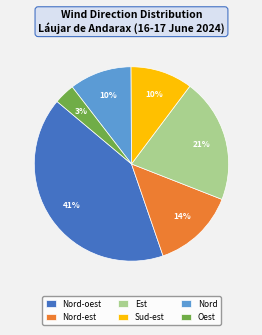

Is Nord-oest the majority of the pie?

No